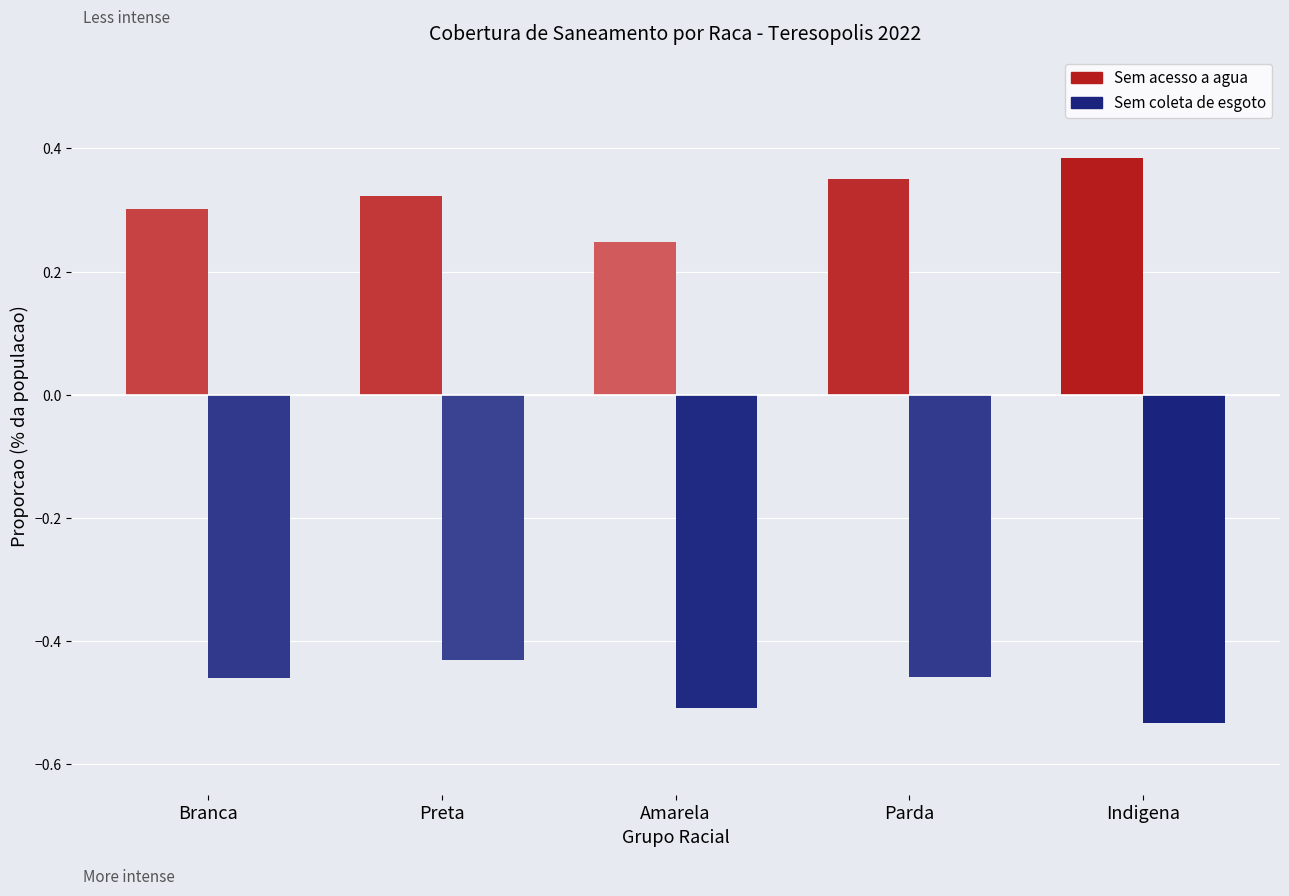

True or false: Amarela has a value of 0.2 at 6.

False